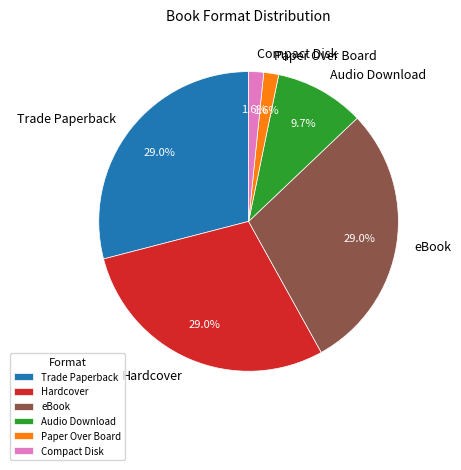

Is there a majority slice in this chart?

No